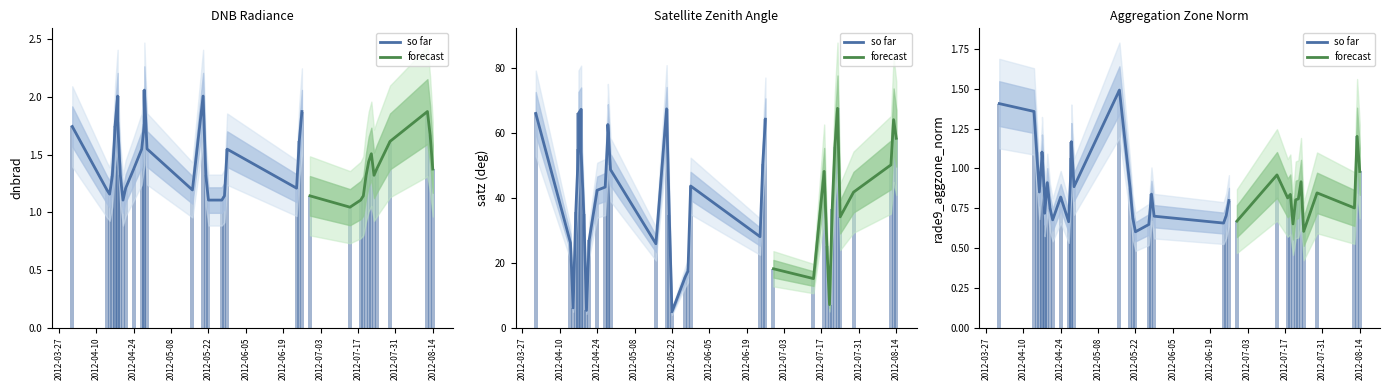

Are the bars horizontal?

No